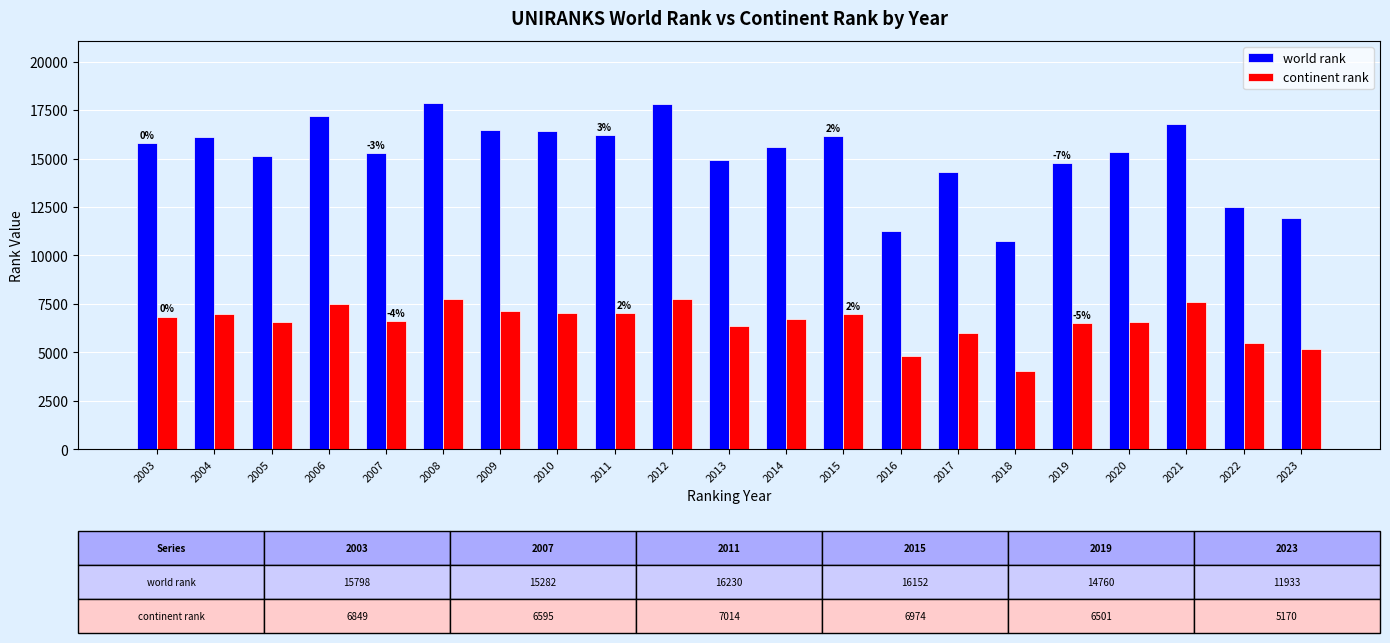

Which series has the largest range (max minus min)?

world rank